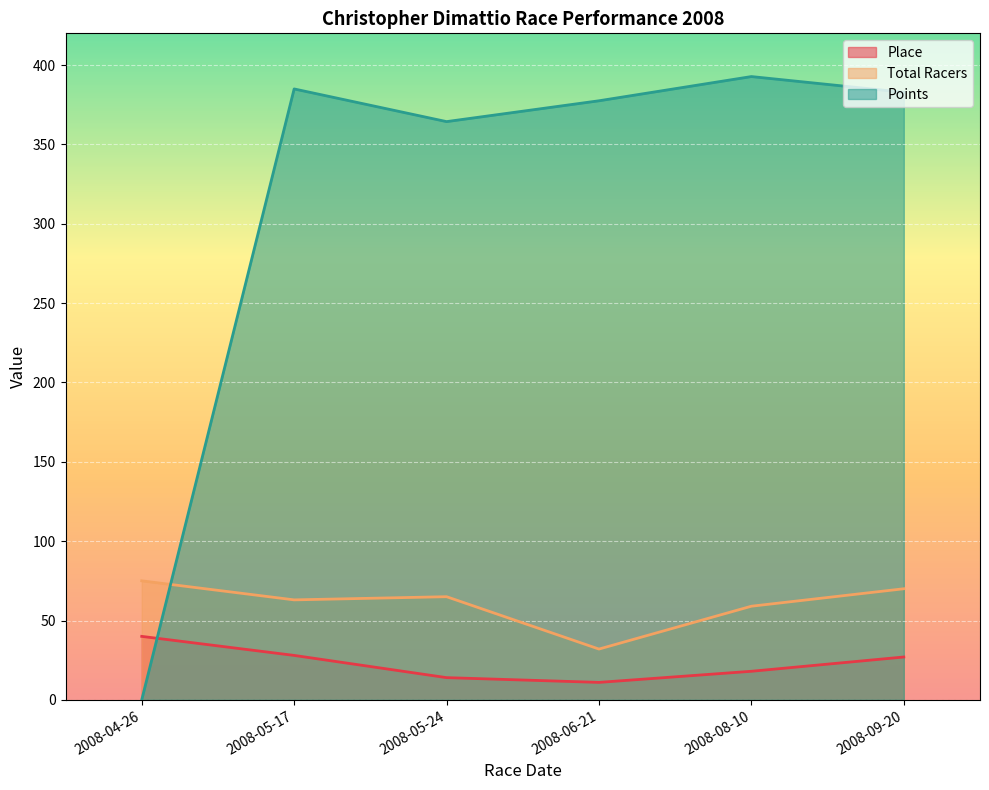

Which has a higher value, 2008-09-20 or 2008-06-21?

2008-09-20